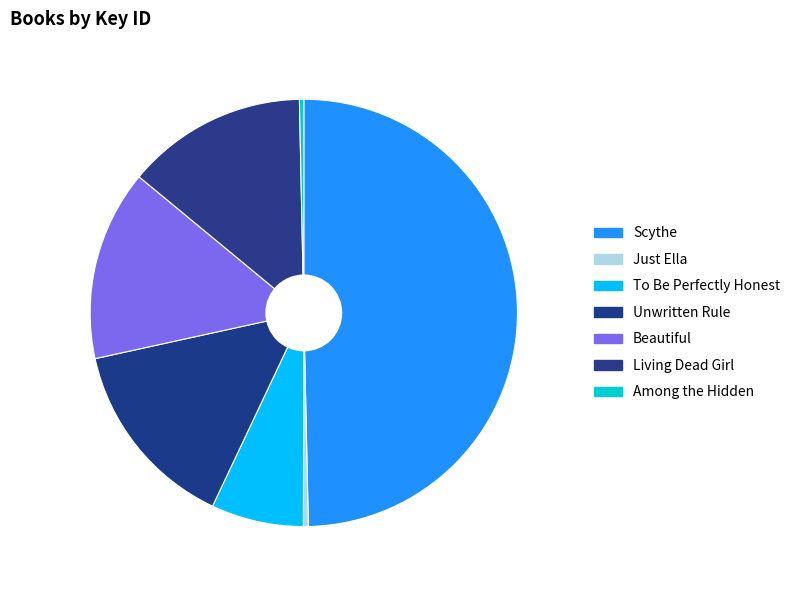

Is there any slice that represents more than half of the pie?

No